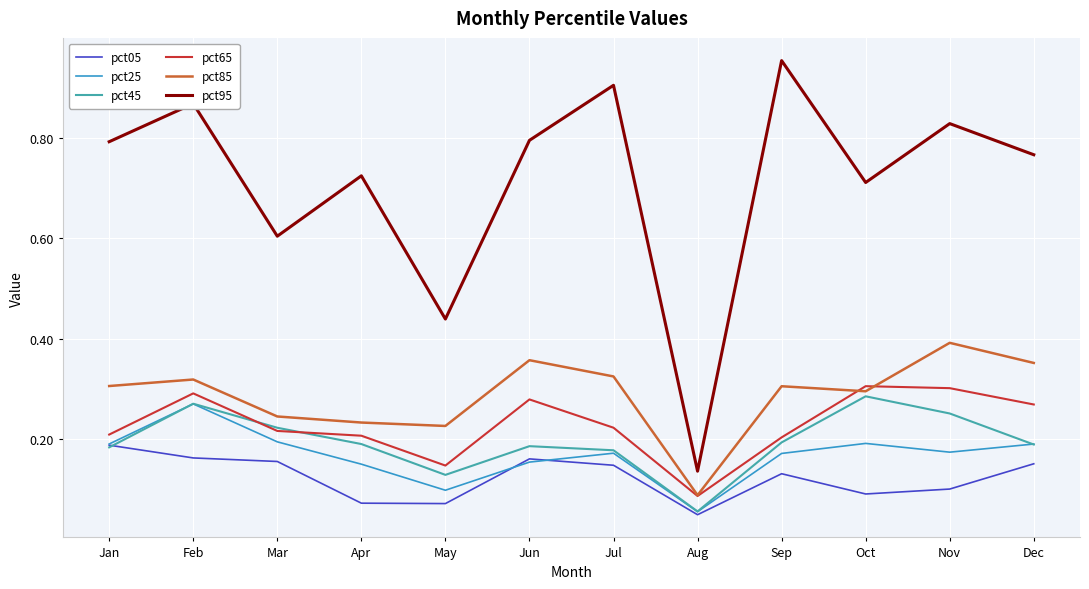

True or false: pct85 and pct05 cross at least once.

False